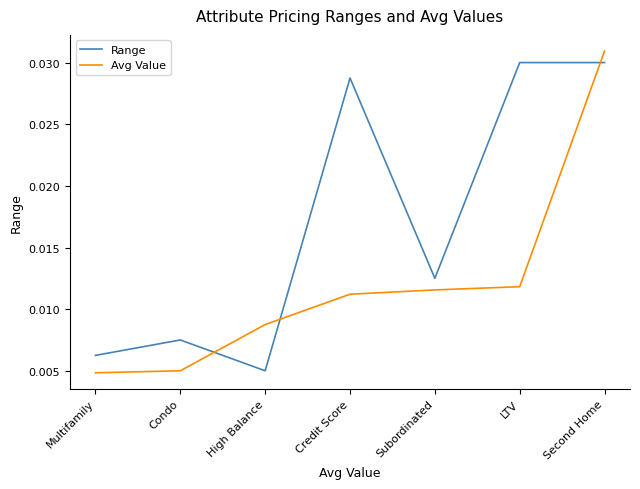

What are all the series names shown in the legend?

Range, Avg Value